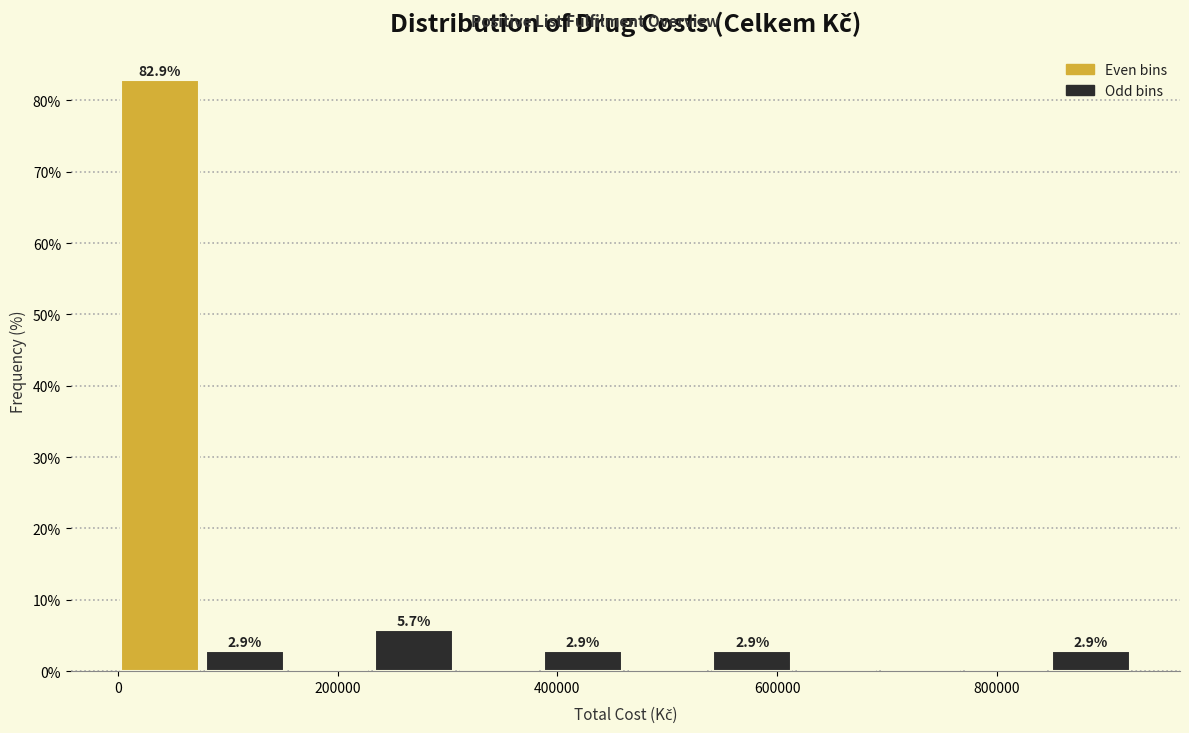

Around what value on the x-axis is the tallest bar? Give the approximate position of its centre, as read against the axis.

40000